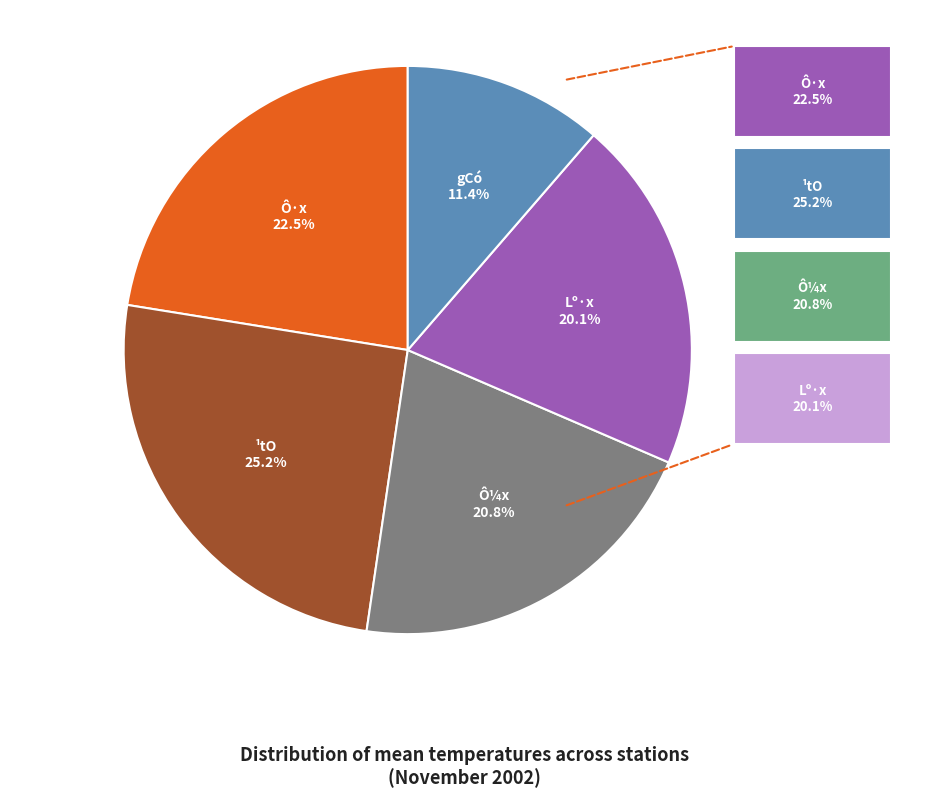

Is there any slice that represents more than half of the pie?

No